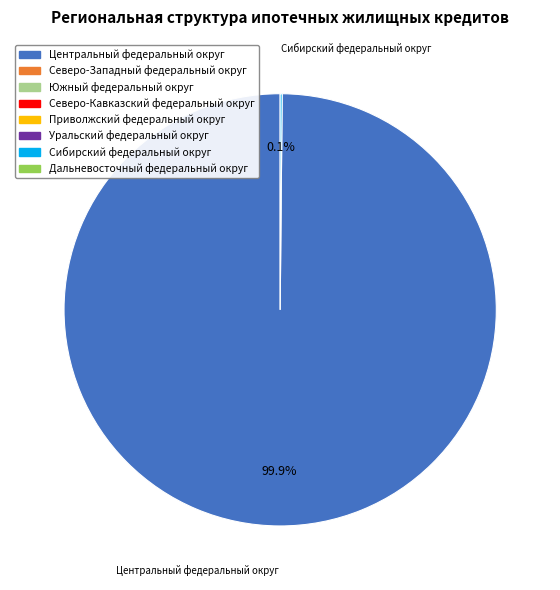

Is there a majority slice in this chart?

Yes